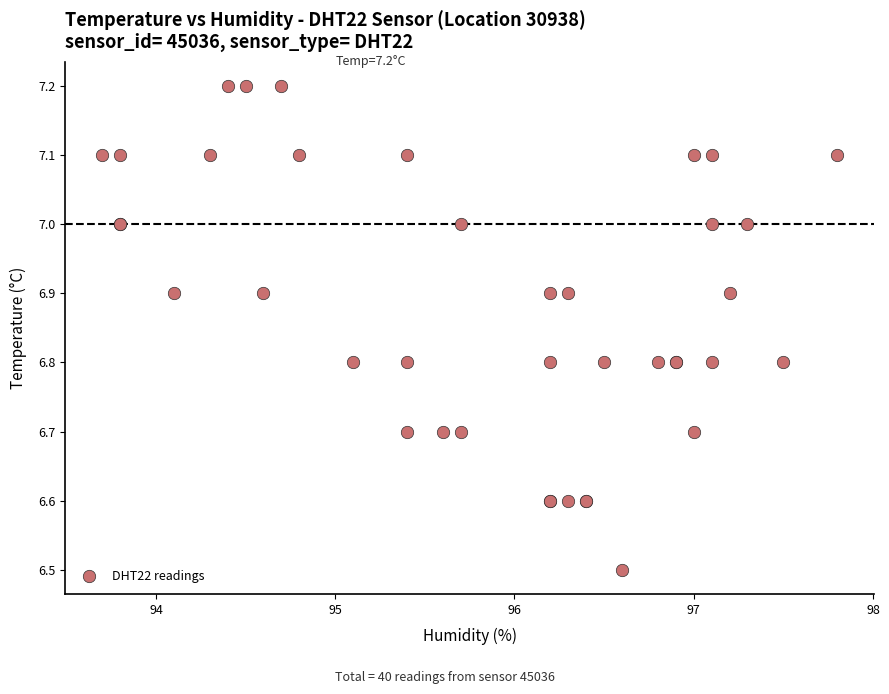

What Y value in the scatter plot is closest to 6?

6.5